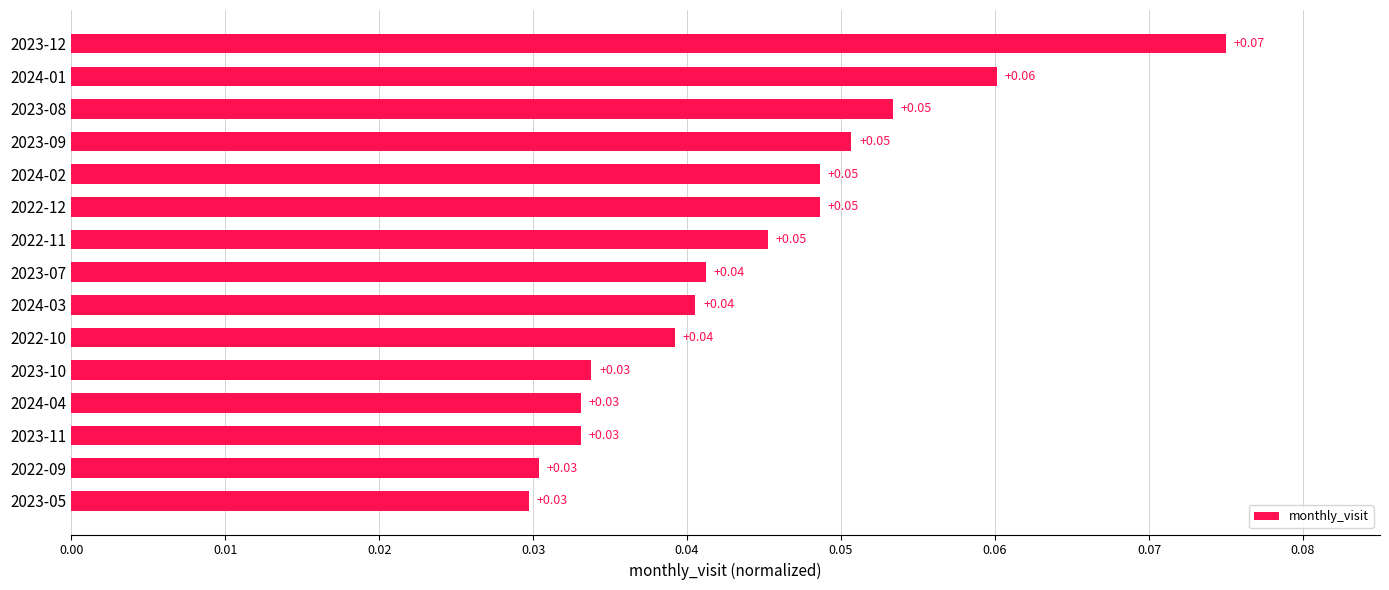

Which has a higher value, 2024-02 or 2022-10?

2024-02